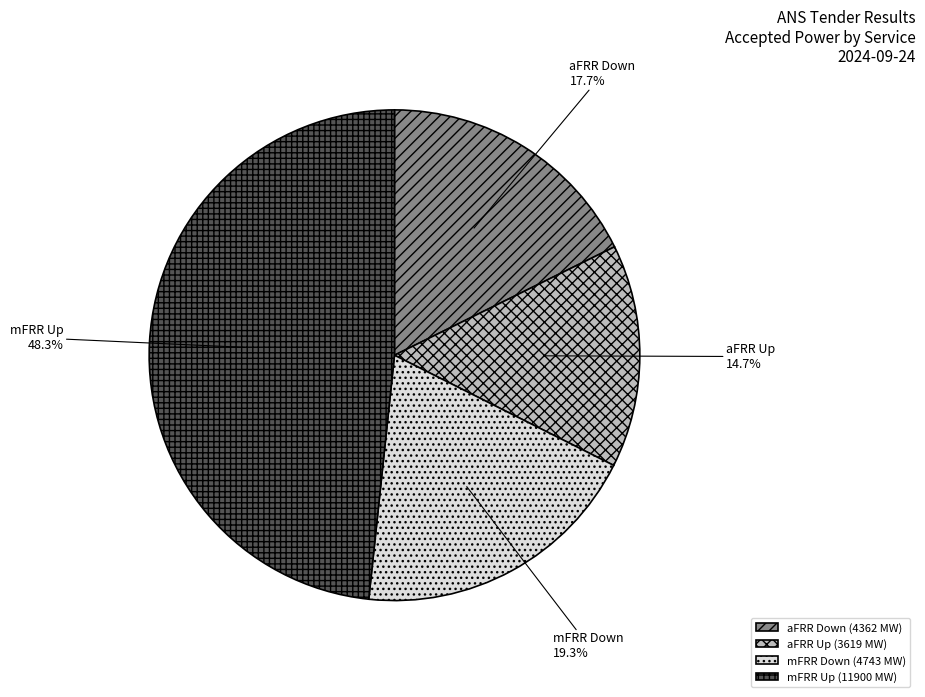

Is there any slice that represents more than half of the pie?

No